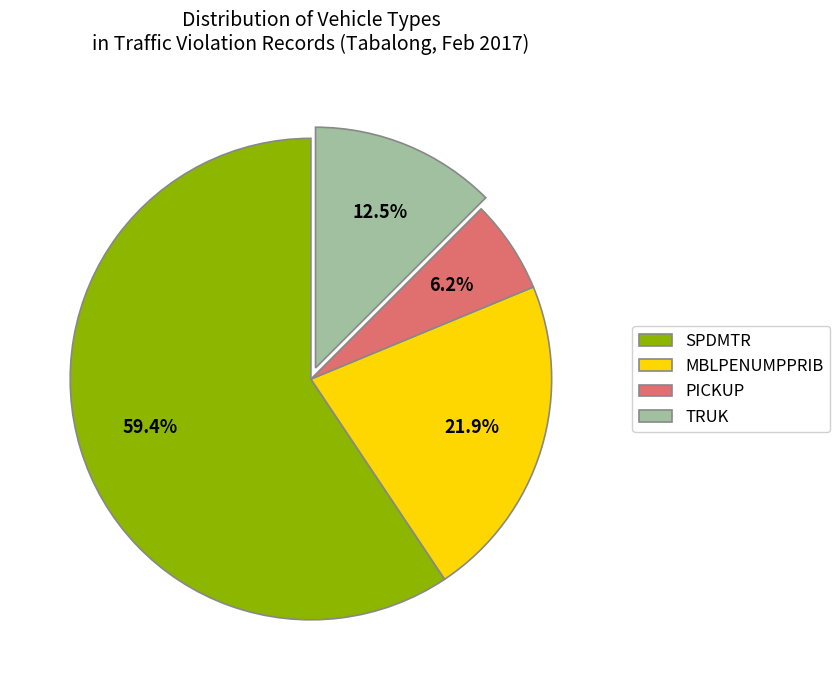

Do MBLPENUMPPRIB and PICKUP together represent more than half of the pie?

No